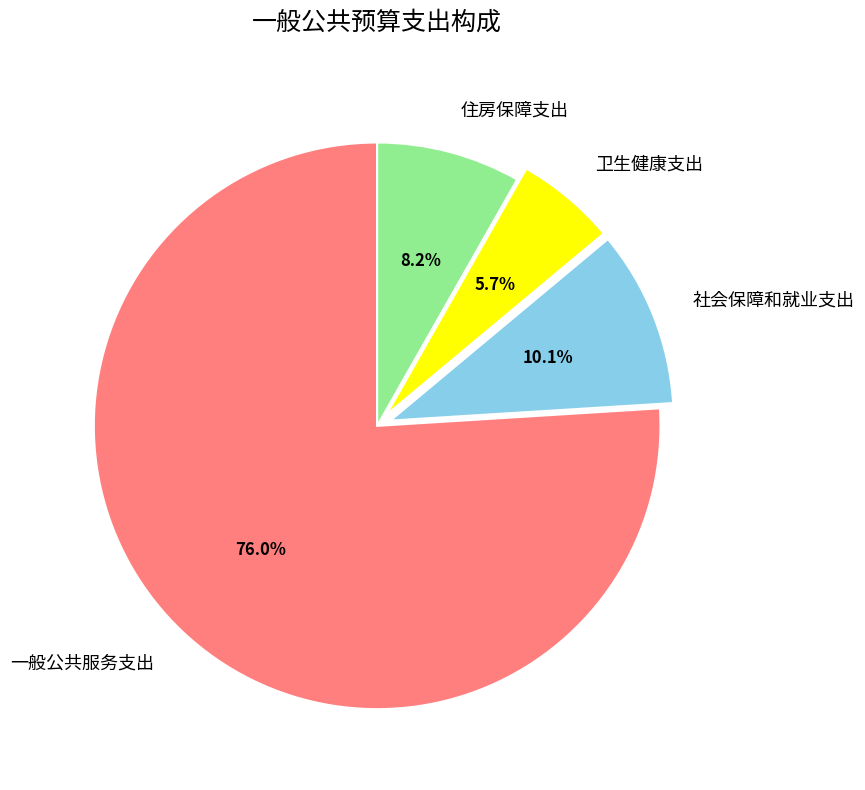

Does 一般公共服务支出 account for over 50% of the chart?

Yes